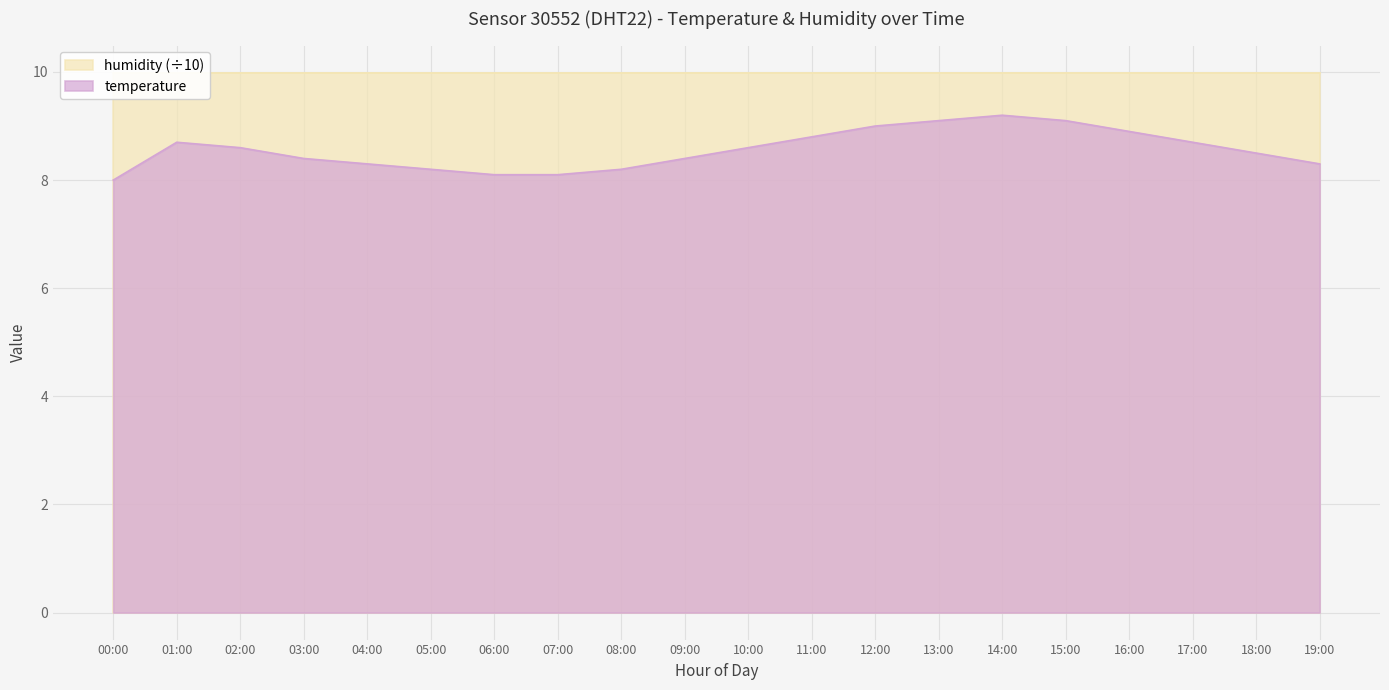

What is the value of the 18th point from the left?

8.7